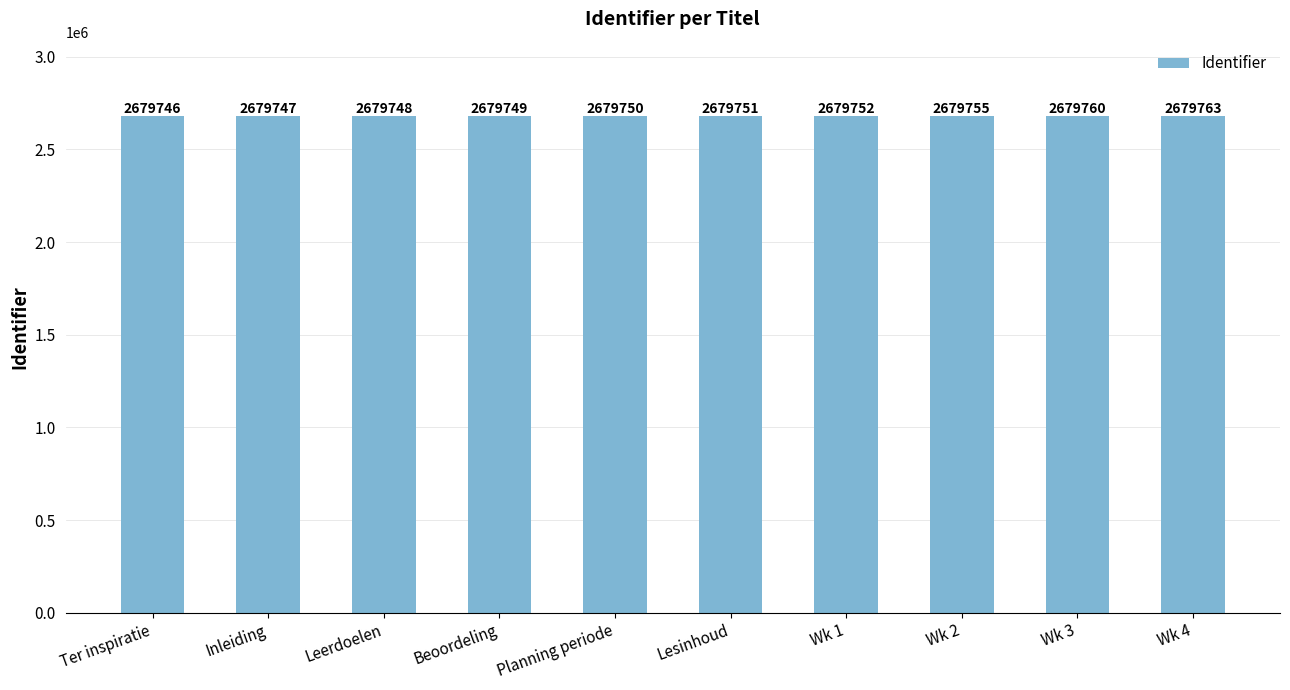

Count the number of categories in the chart.

10